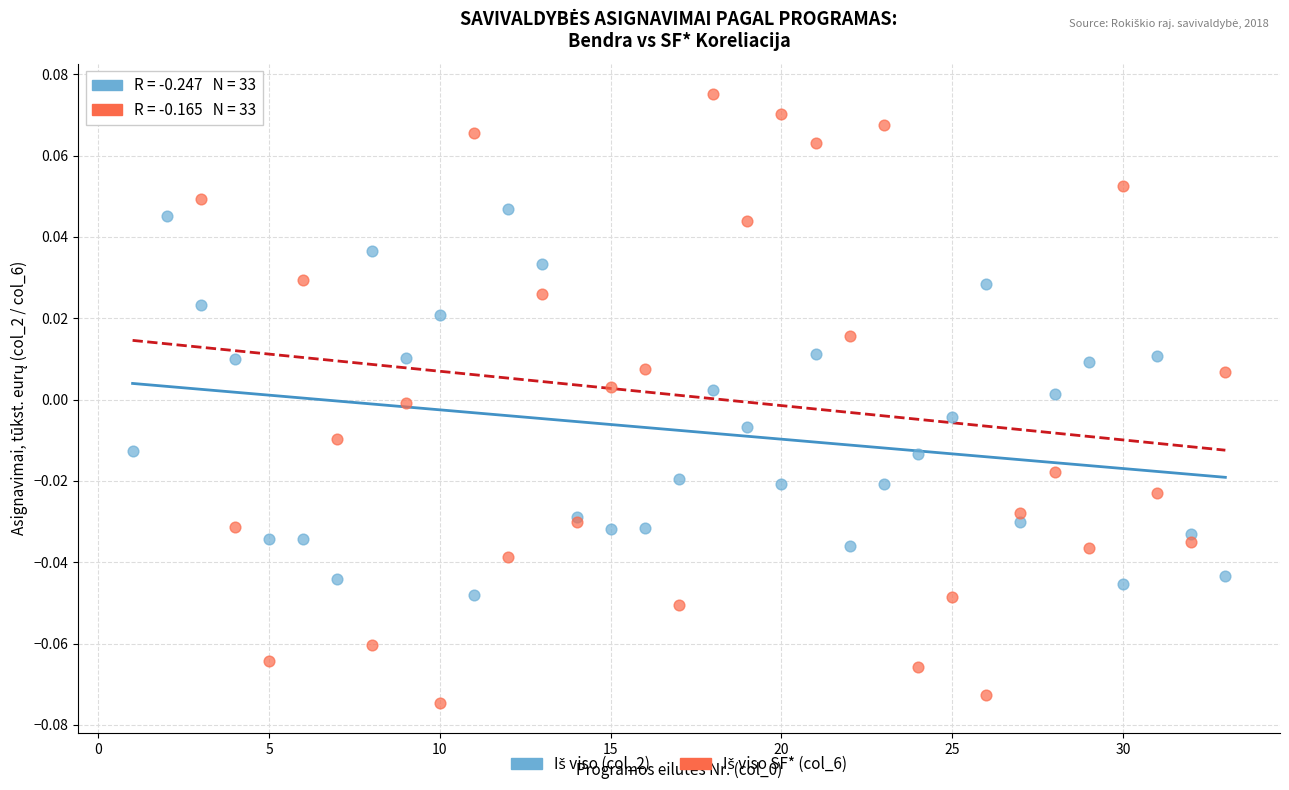

What is the X range (max minus min) for the scatter plot?

32.0